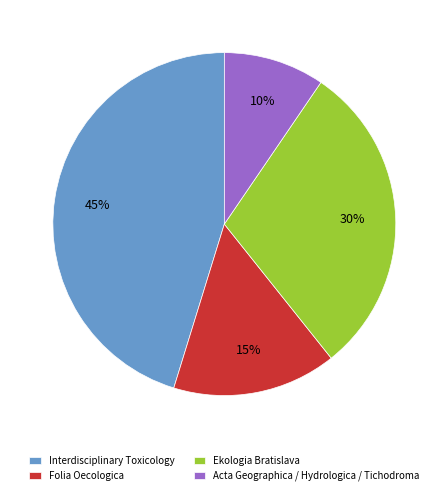

How many slices are in this pie chart?

4